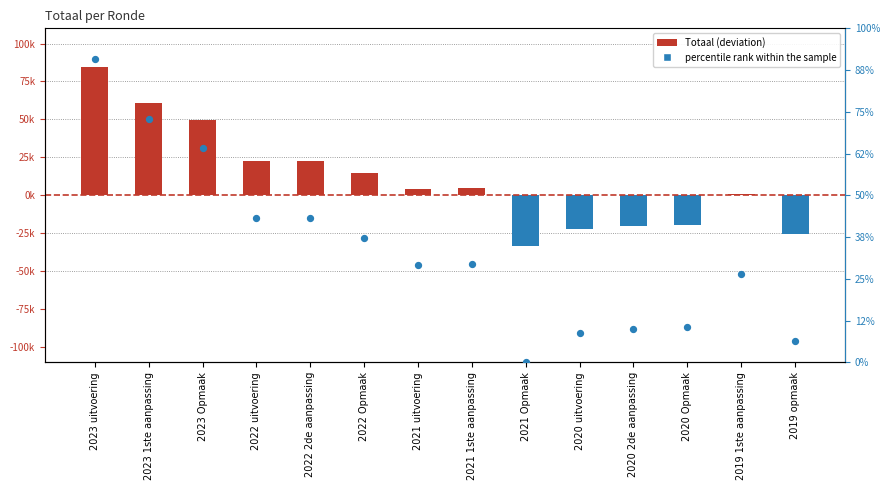

Is the value of Totaal at 2021 Opmaak greater than the value of percentile rank within the sample at 2023 1ste aanpassing?

No